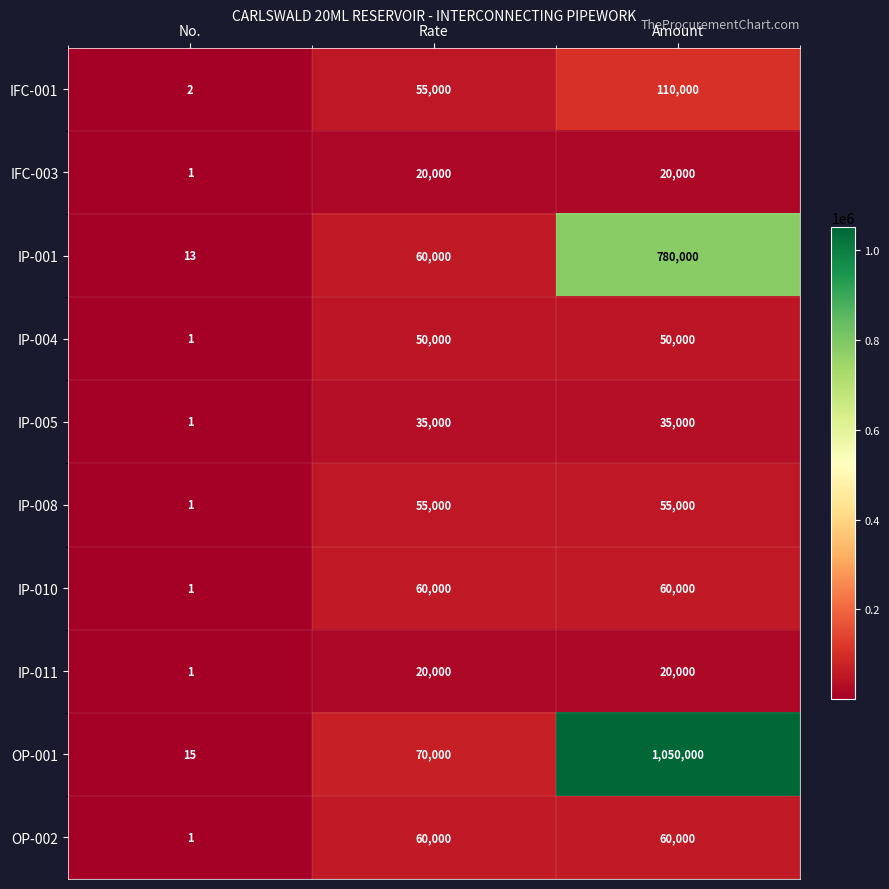

The value of IP-010 at No. is 0. True or false?

False